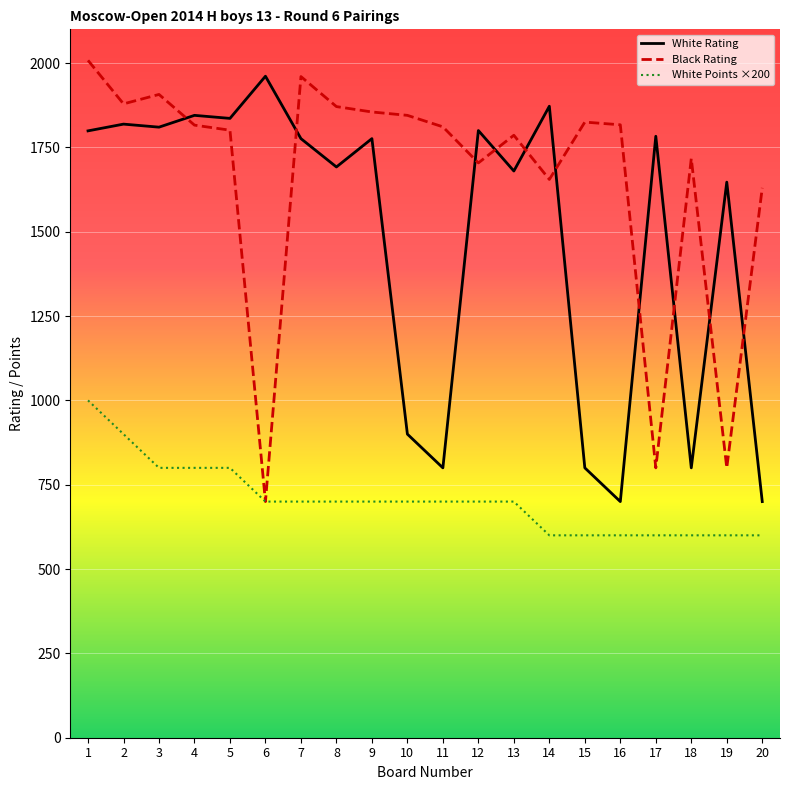

The White Points ×200 series shows 800 at 3. True or false?

True